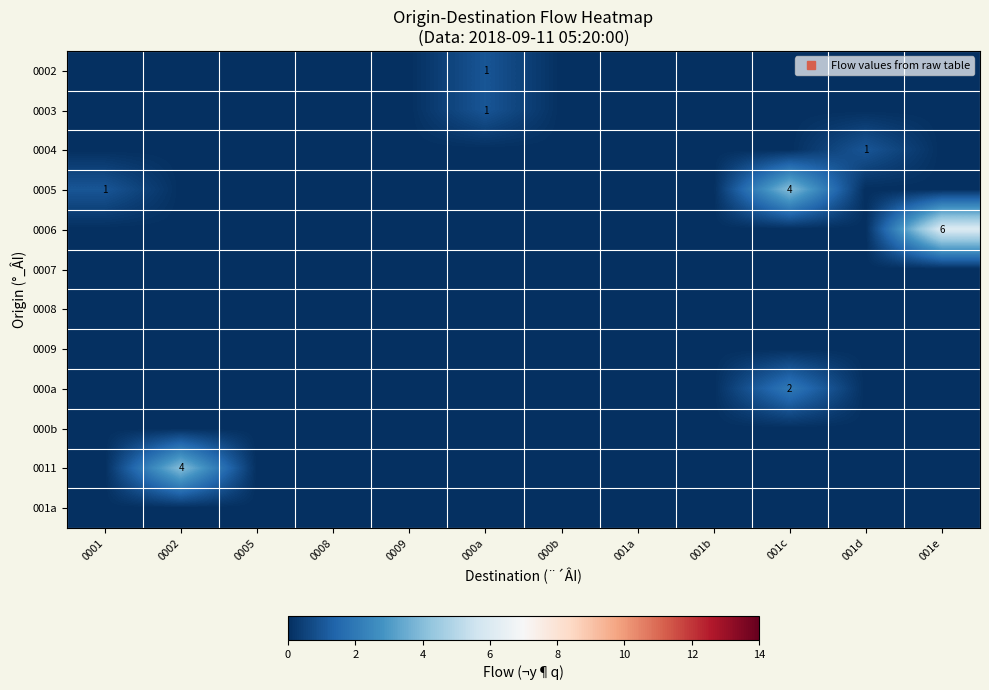

At how many categories does at least one series exceed 0?

6